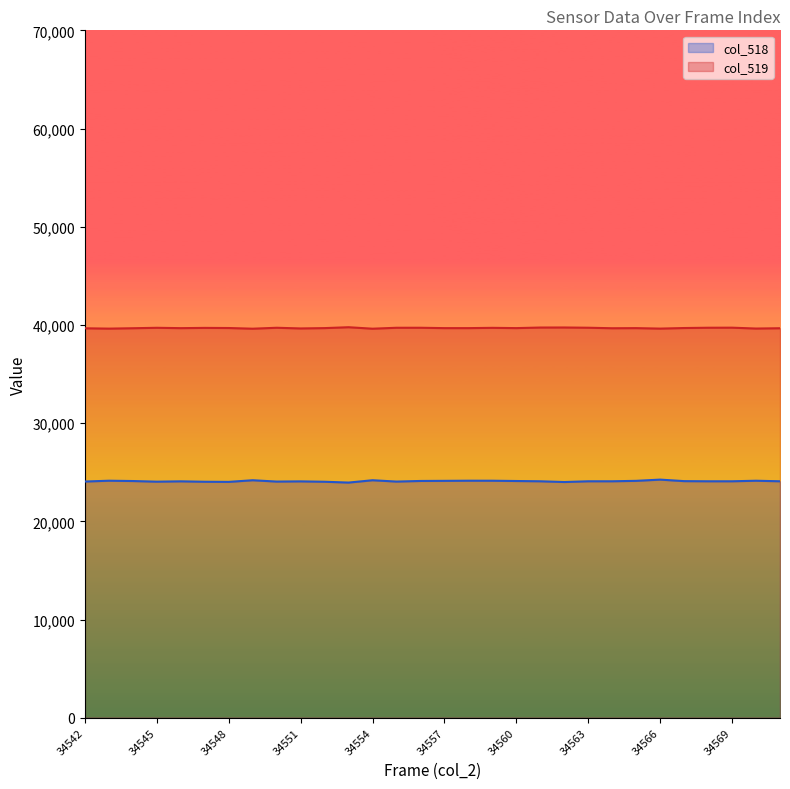

Reading left to right, extract all data points from this chart.

col_518: 34542=24053	34543=24136	34544=24104	34545=24039	34546=24074	34547=24031	34548=24018	34549=24184	34550=24049	34551=24070	34552=24031	34553=23947	34554=24184	34555=24049	34556=24111	34557=24123	34558=24137	34559=24135	34560=24106	34561=24079	34562=24003	34563=24079	34564=24079	34565=24123	34566=24248	34567=24094	34568=24079	34569=24079	34570=24134	34571=24079
col_519: 34542=39658	34543=39625	34544=39664	34545=39709	34546=39673	34547=39699	34548=39686	34549=39617	34550=39712	34551=39643	34552=39677	34553=39767	34554=39617	34555=39712	34556=39713	34557=39675	34558=39675	34559=39704	34560=39677	34561=39735	34562=39740	34563=39715	34564=39663	34565=39675	34566=39627	34567=39685	34568=39715	34569=39721	34570=39633	34571=39664